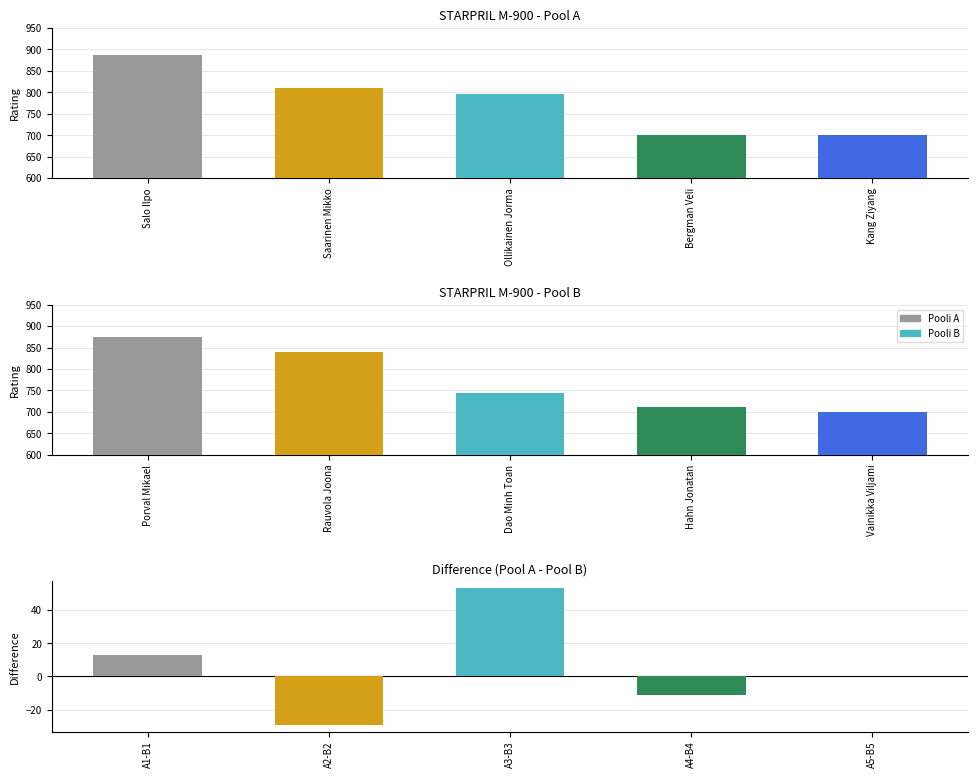

Which series has the largest total across all categories?

Pool A